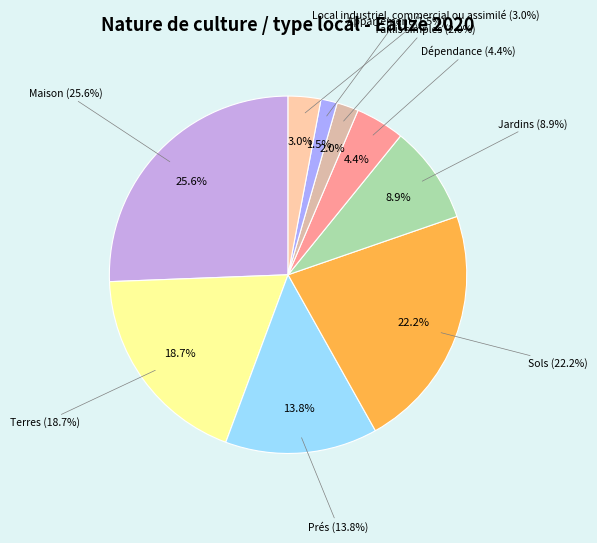

Rank the categories by value from highest to lowest.

Maison, Sols, Terres, Prés, Jardins, Dépendance, Local industriel. commercial ou assimilé, Taillis simples, Appartement